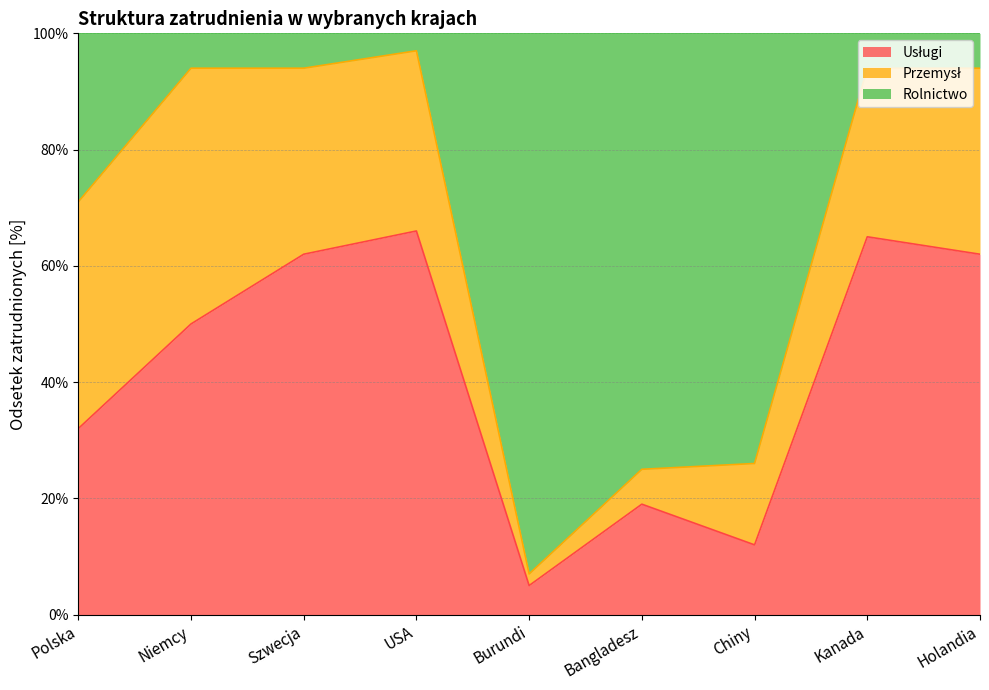

What is the difference between the maximum and minimum values in the Rolnictwo series?

90